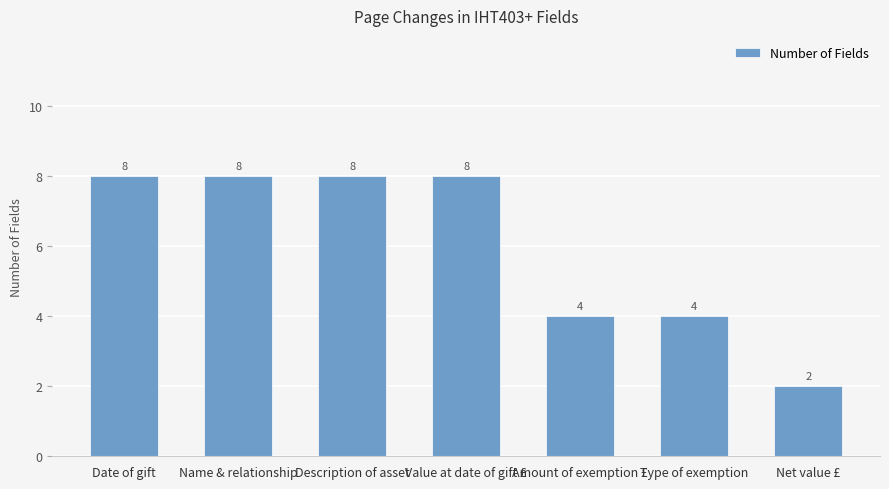

What is the average value?

6